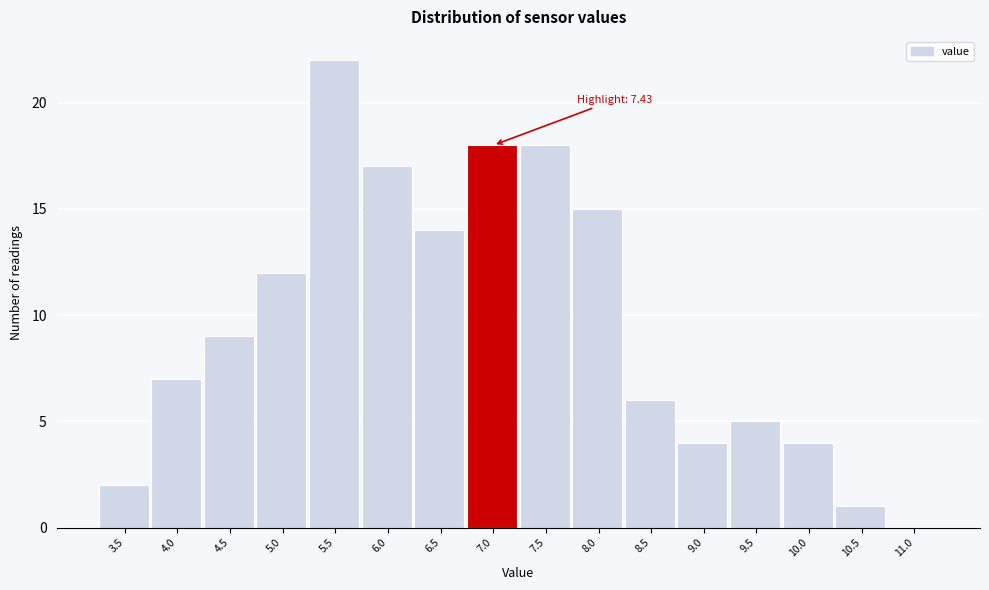

Reading right to left, extract all data points from this chart.

11.0=0	10.5=1	10.0=4	9.5=5	9.0=4	8.5=6	8.0=15	7.5=18	7.0=18	6.5=14	6.0=17	5.5=22	5.0=12	4.5=9	4.0=7	3.5=2